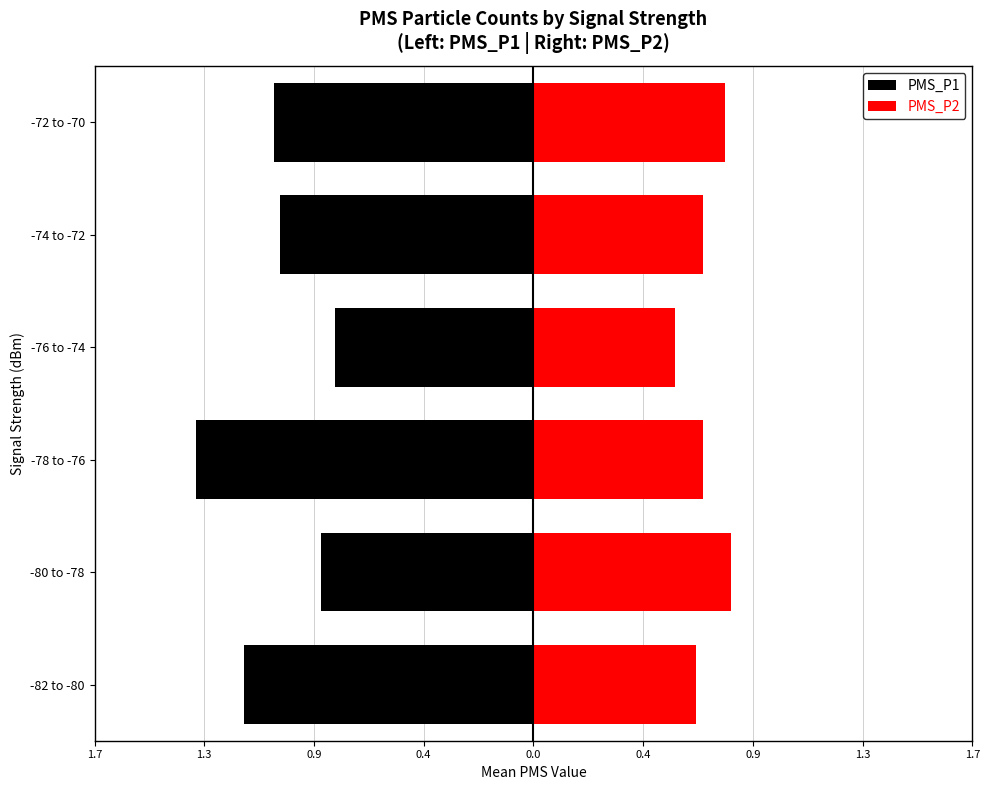

Between -76 to -74 and -80 to -78, which is larger?

-76 to -74